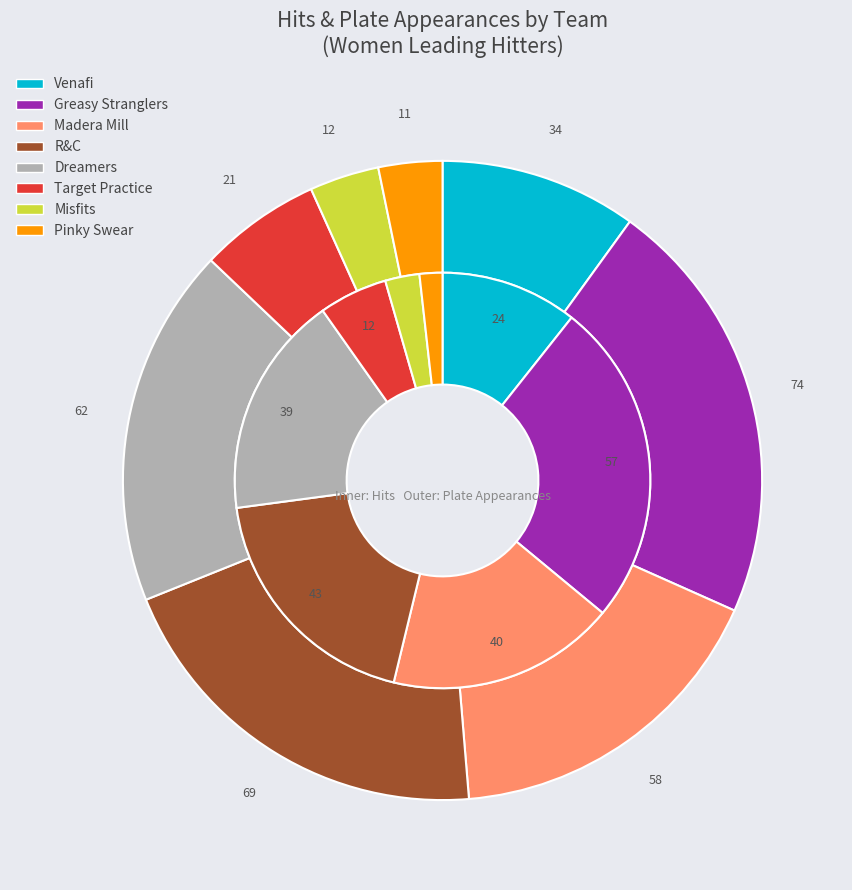

The 4 slice represents 28% of the pie. True or false?

False